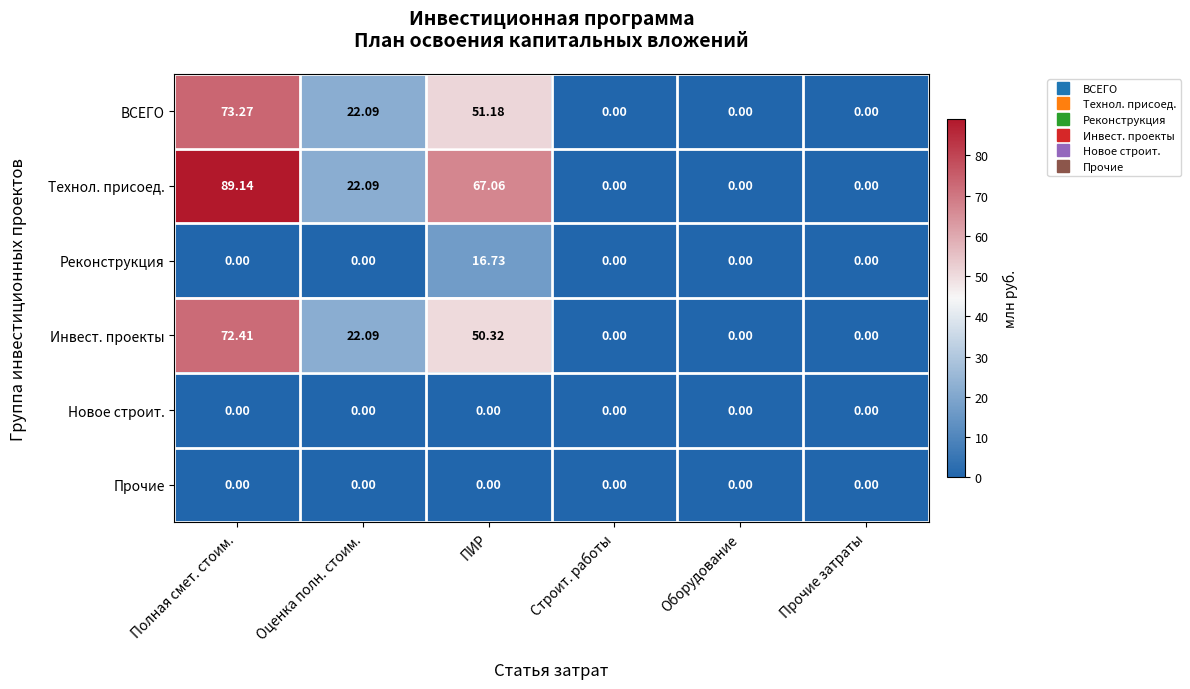

Which series has the largest range (max minus min)?

Технол. присоед.